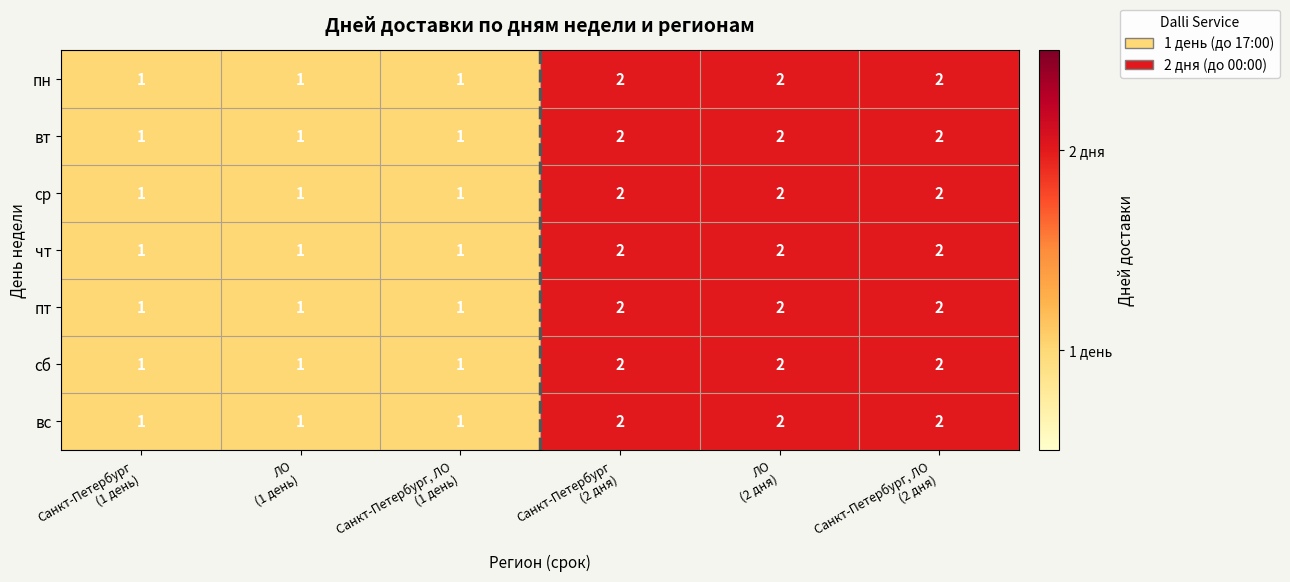

What is the sum of all пн values?

9